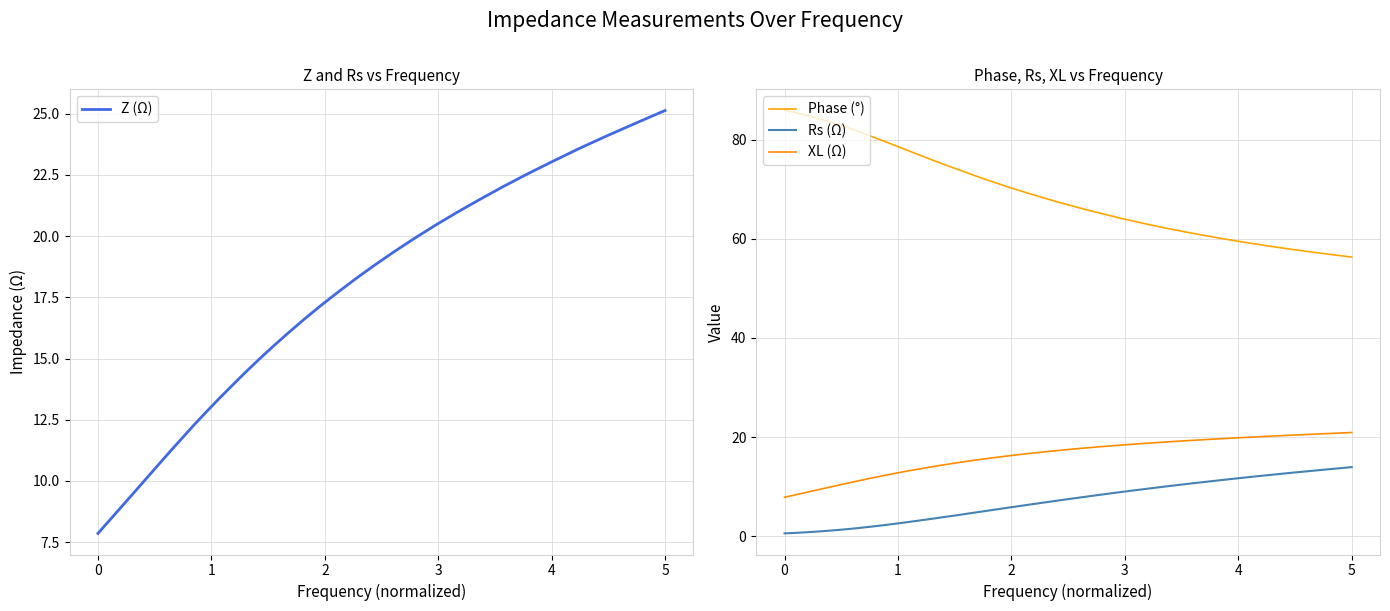

How many lines are shown in the chart?

4